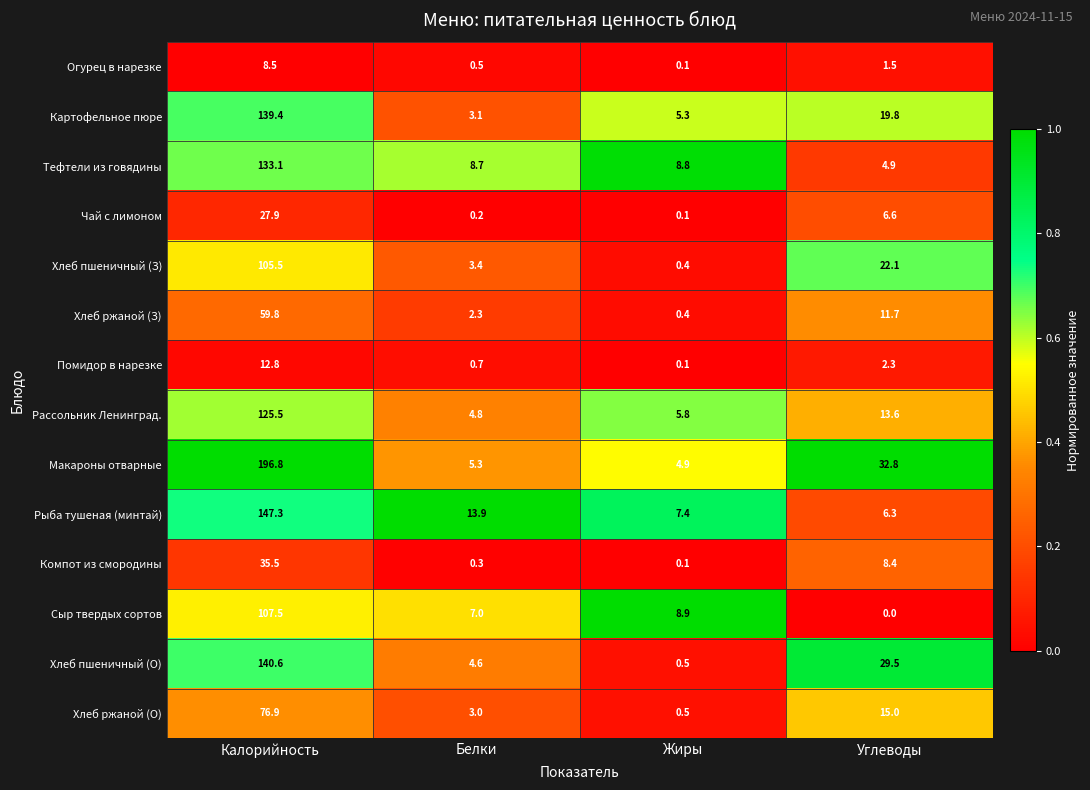

Where does the Рыба тушеная (минтай) series first go above 13?

Калорийность